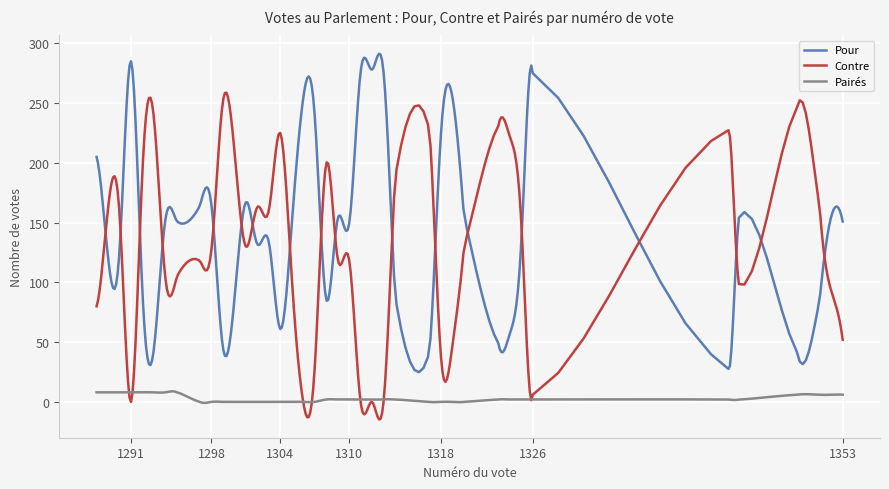

What is the total value across all series at 1297?

282